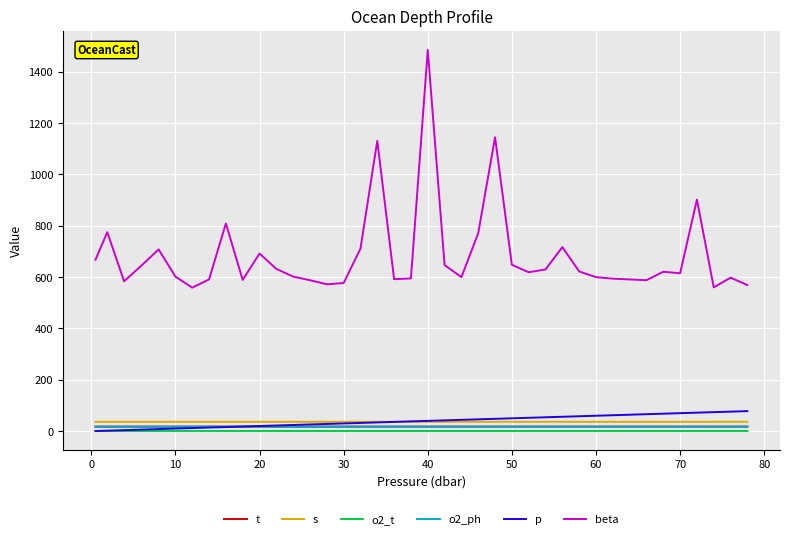

Which series has the largest total across all categories?

beta